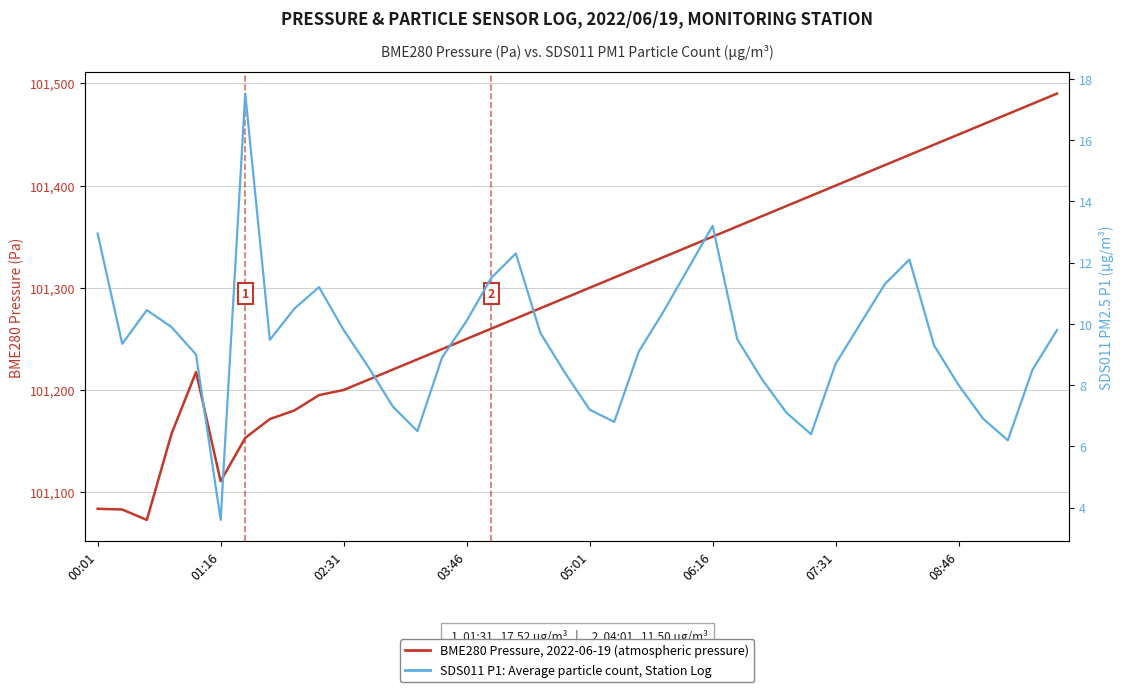

What position from the right is 26?

14